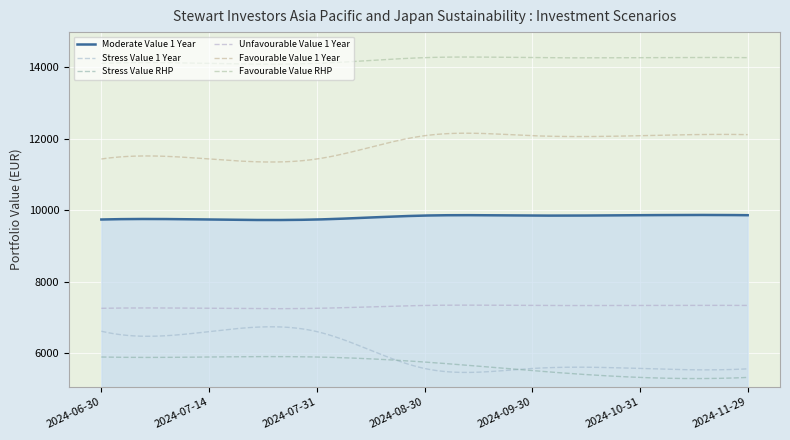

Does the chart display data point markers on the line(s)?

No